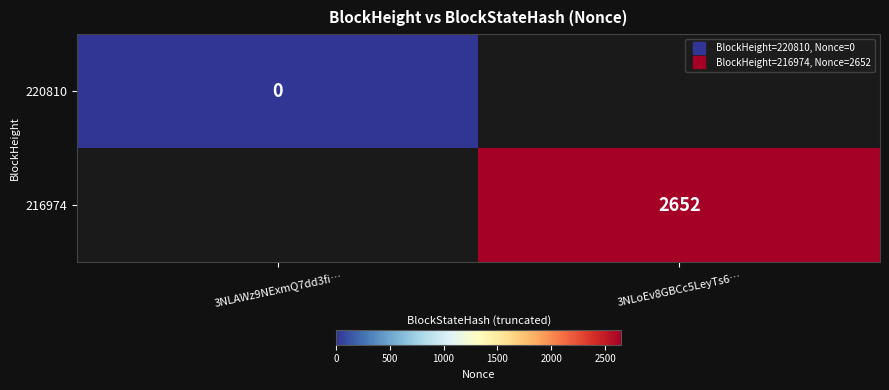

Is the value of 220810 at 3NLAWz9NExmQ7dd3fi… greater than the value of 216974 at 3NLoEv8GBCc5LeyTs6…?

No